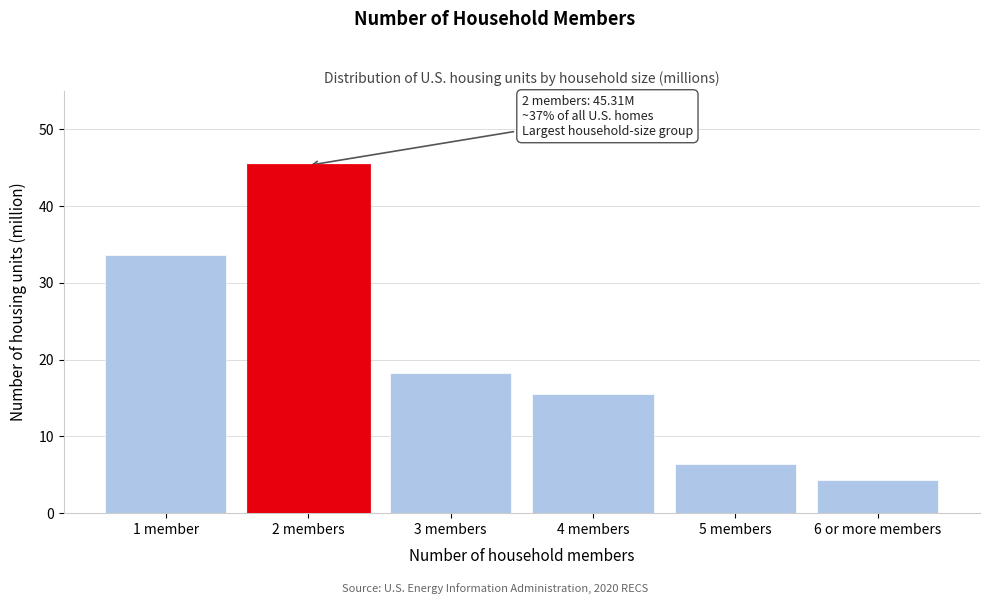

Reading left to right, extract all data points from this chart.

1 member=33.6	2 members=45.3	3 members=18.3	4 members=15.6	5 members=6.4	6 or more members=4.4